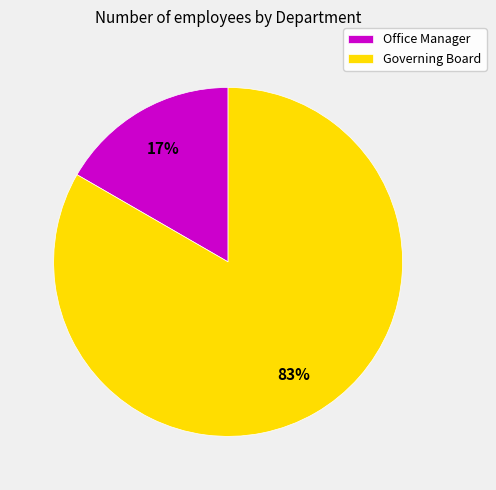

To the nearest percent, what portion does Office Manager represent?

17%